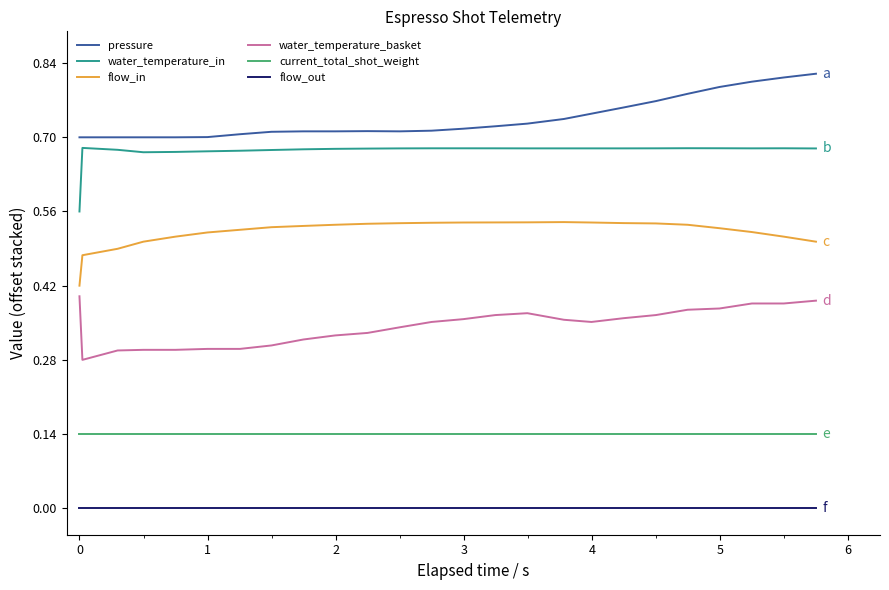

How many water_temperature_basket values are between 0 and 1?

25